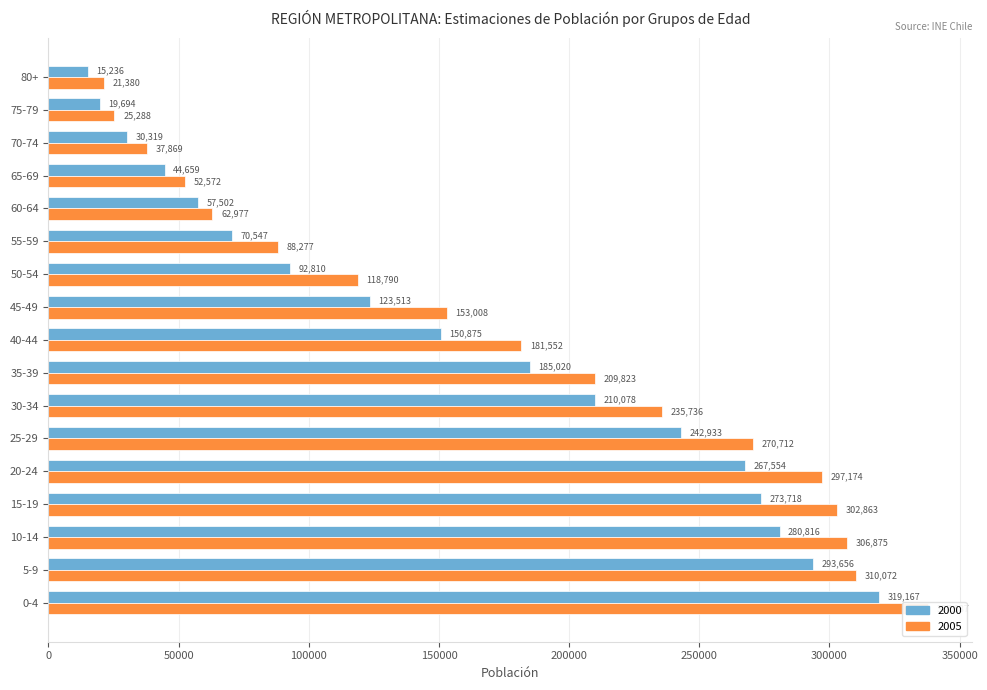

The 2000 series shows 15236 at 80+. True or false?

True